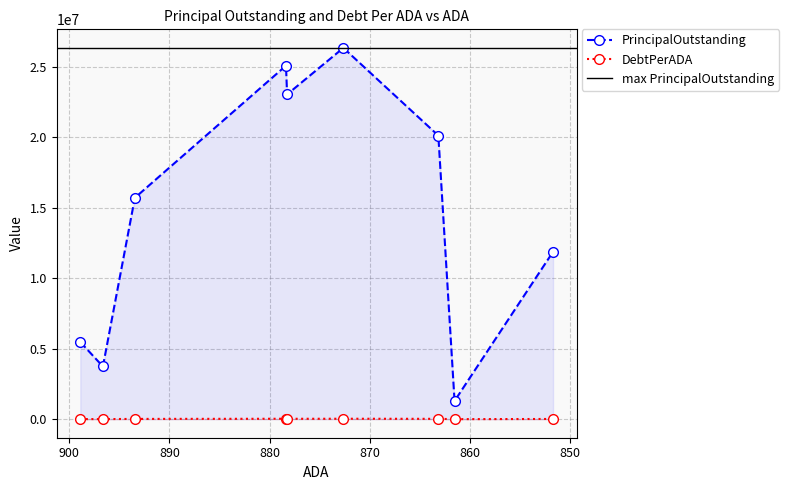

Rank the series by their maximum value, from highest to lowest.

PrincipalOutstanding, DebtPerADA